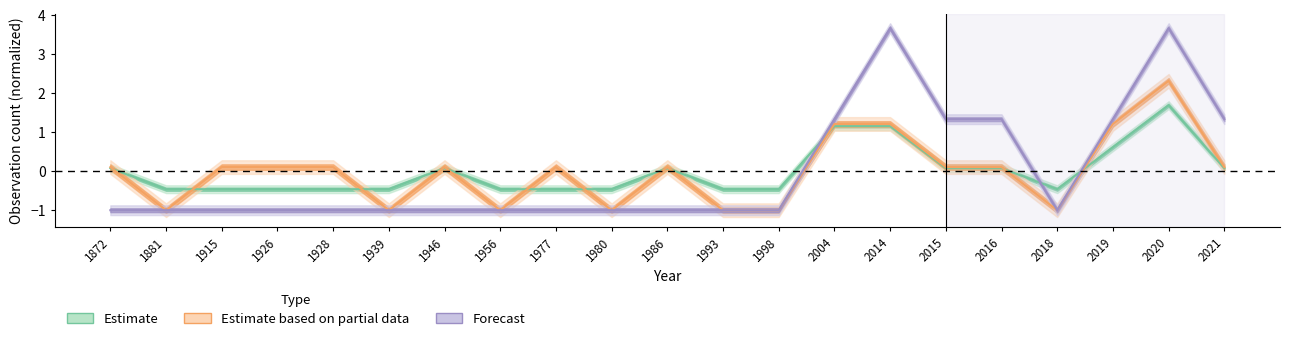

Between 1977 and 1993, which is larger?

1977